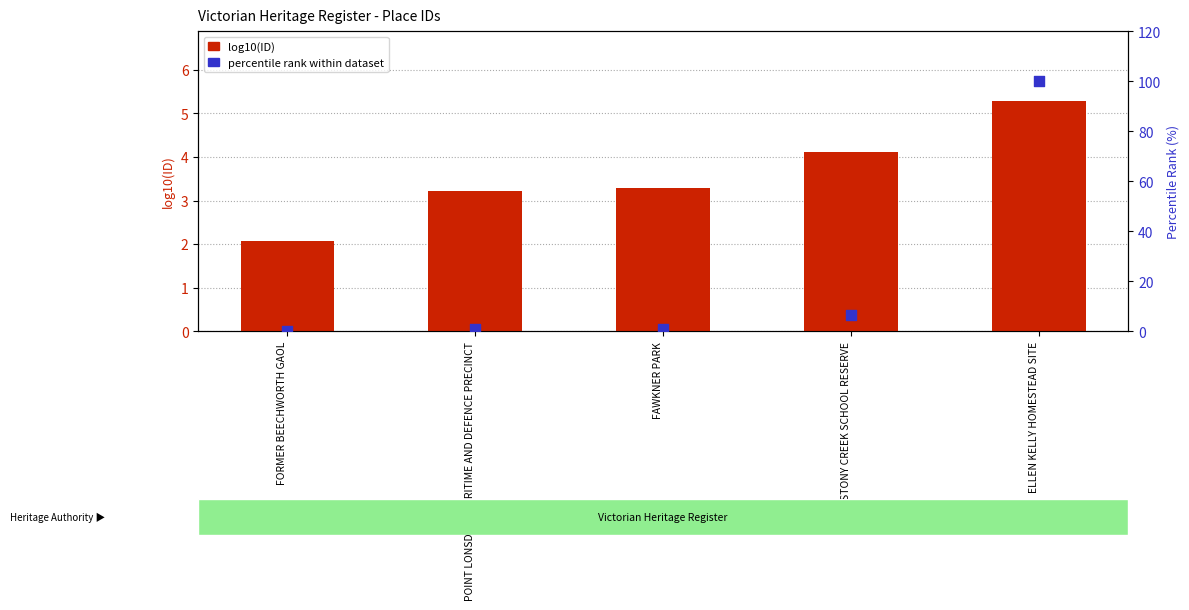

Which series reaches the maximum Y coordinate?

percentile rank within dataset